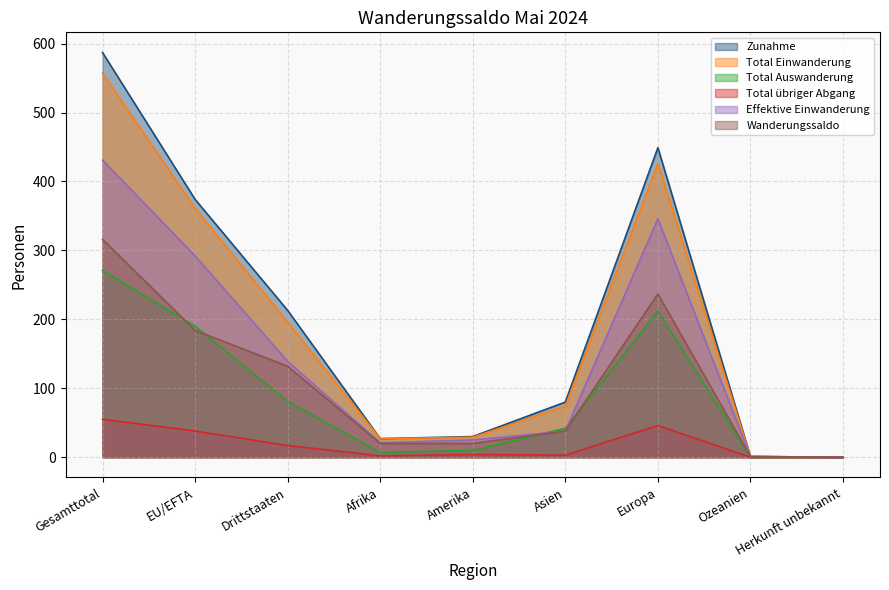

What is the average value of the Total übriger Abgang series?

18